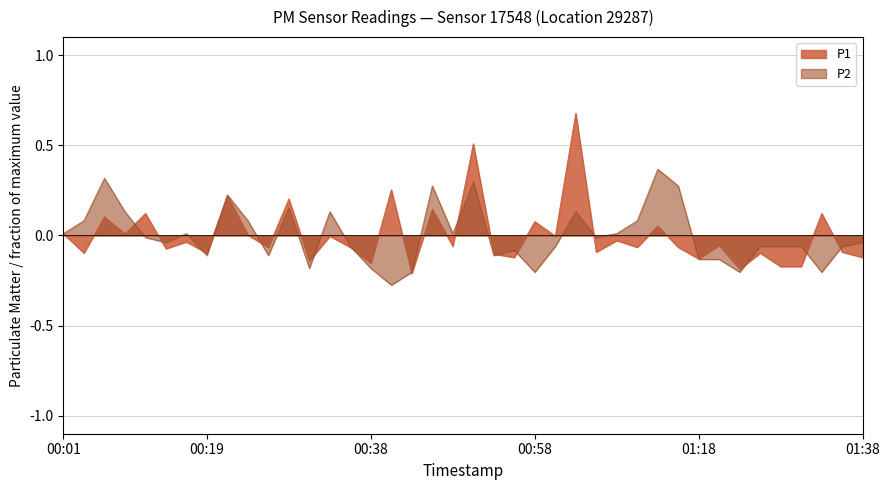

The value of P1 at 2024-03-02T00:16:34 is -0.0. True or false?

False